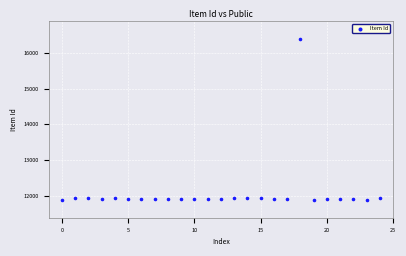

What is the range of Y values (max minus min)?

4514